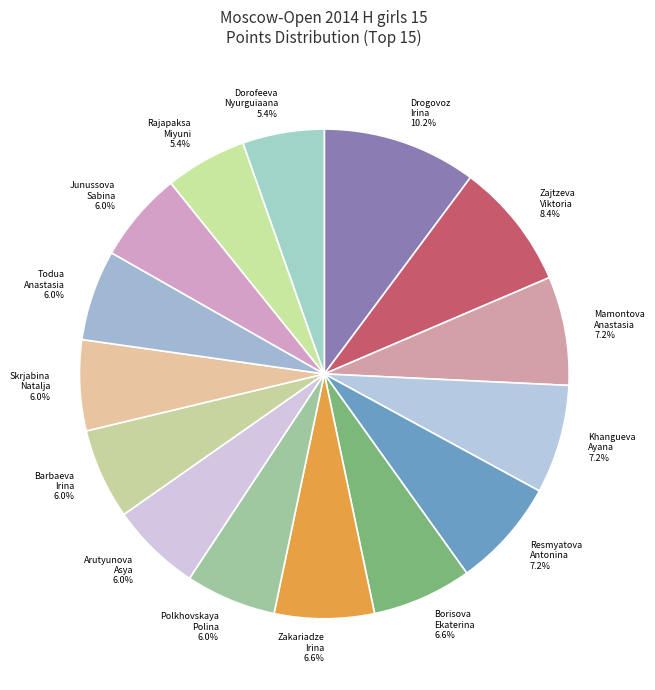

Is there a majority slice in this chart?

No